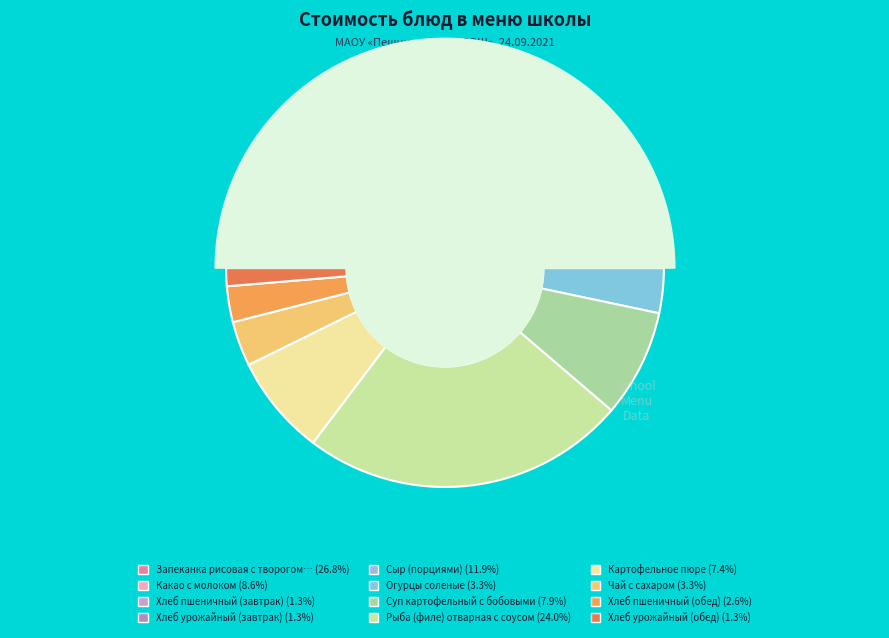

Which category has the smallest portion of the pie?

Хлеб пшеничный (завтрак)